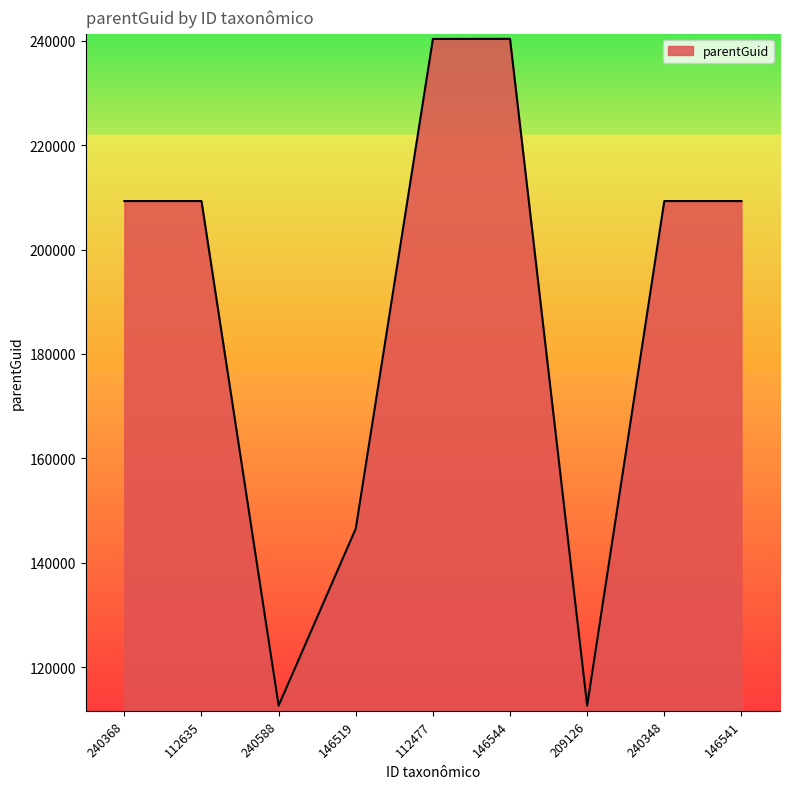

Does the chart have visible grid lines?

No